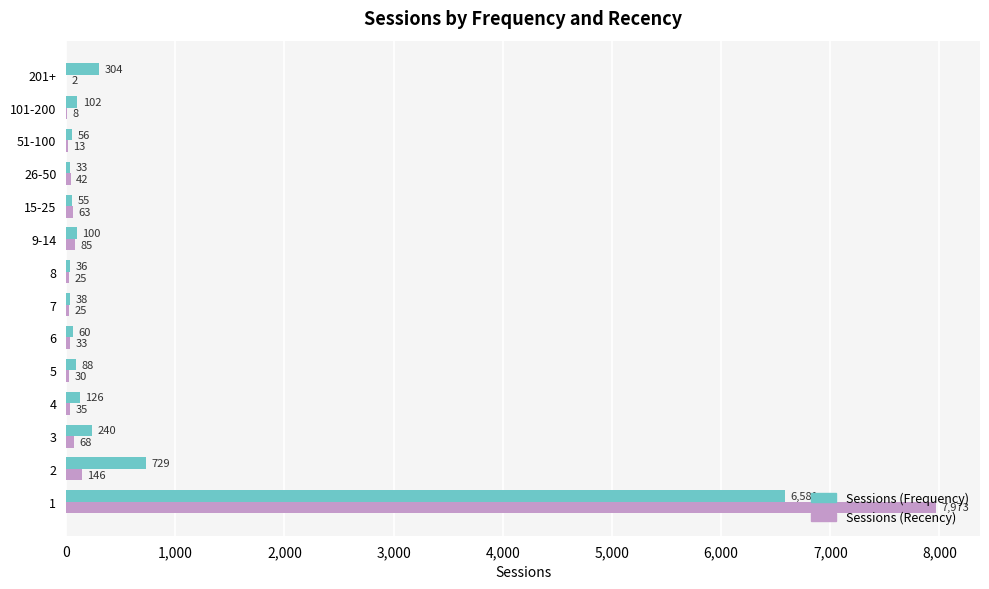

Where is Sessions (Recency) nearest to the value 3987?

2